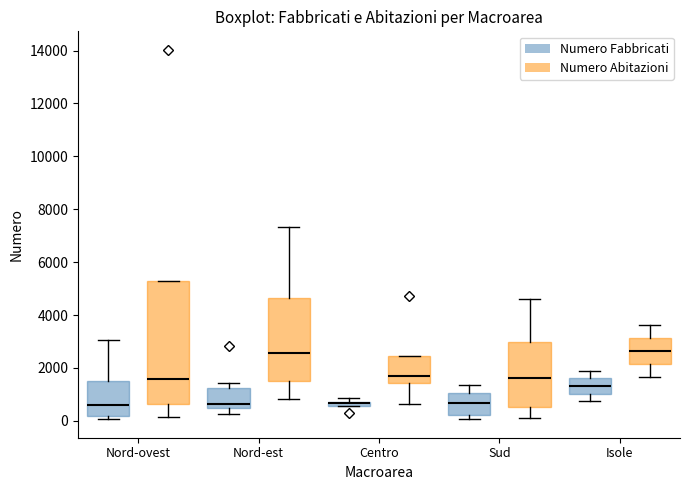

Comparing the boxes themselves (not the whiskers), which one is the tallest?

Nord-ovest (Numero Abitazioni)